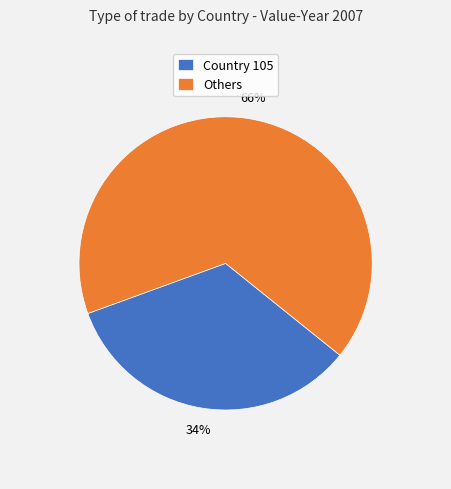

Is Others the majority of the pie?

Yes